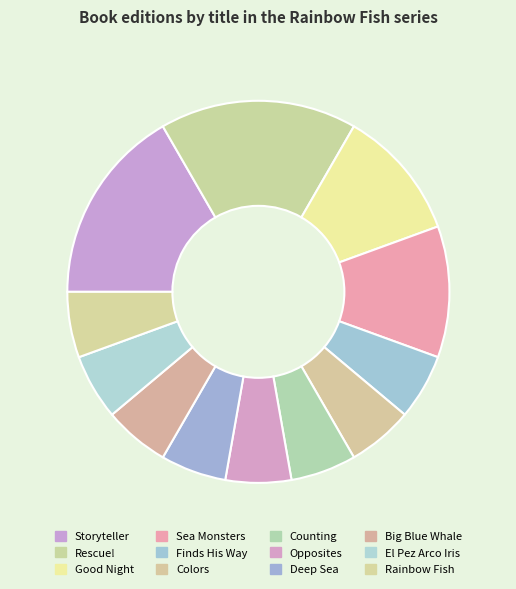

How many slices are in this pie chart?

12